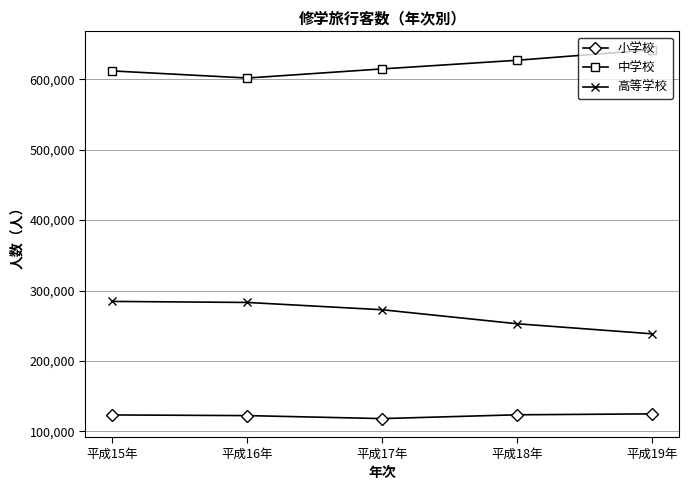

What is the difference between the maximum and minimum values in the 高等学校 series?

46026